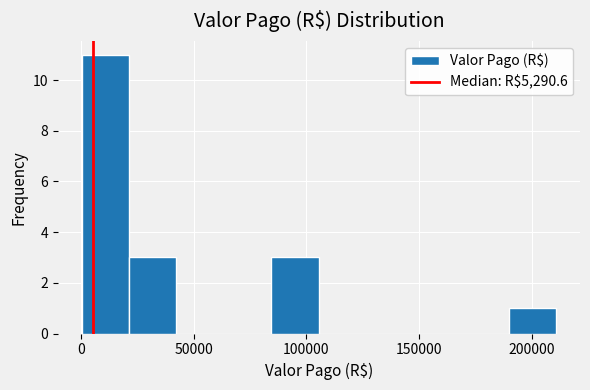

Which range on the x-axis has the tallest bar?

0 to 20000